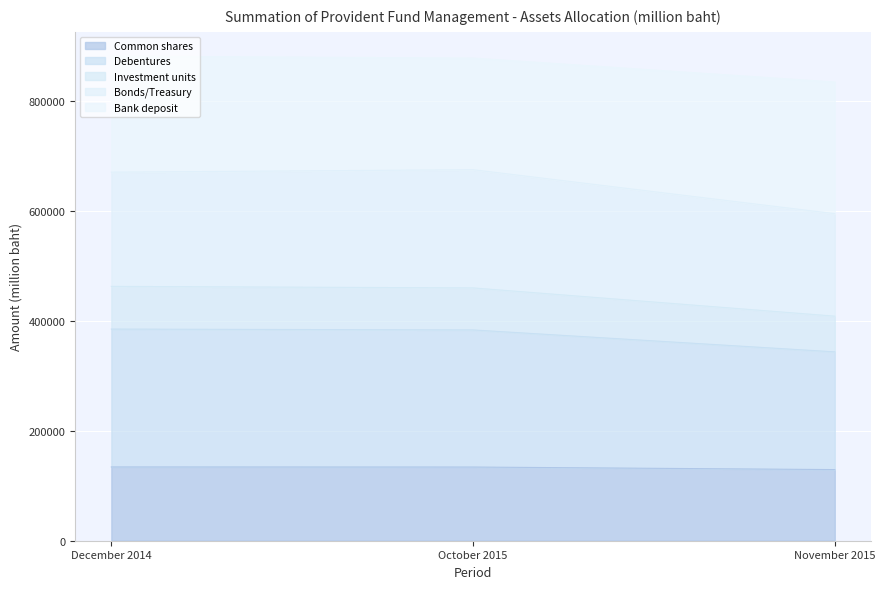

Which label corresponds to the smallest value in the chart?

November 2015